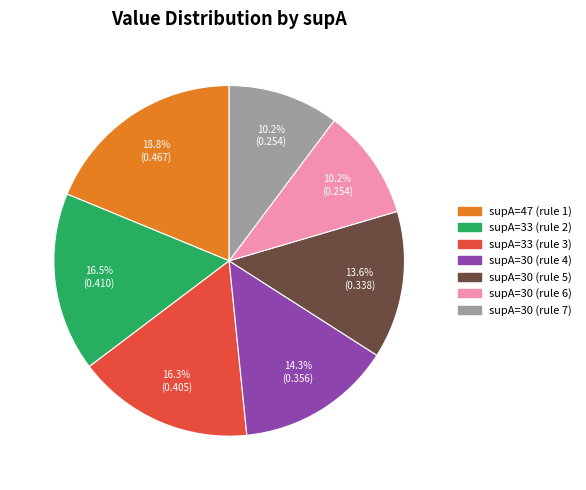

Does any single category account for the majority?

No